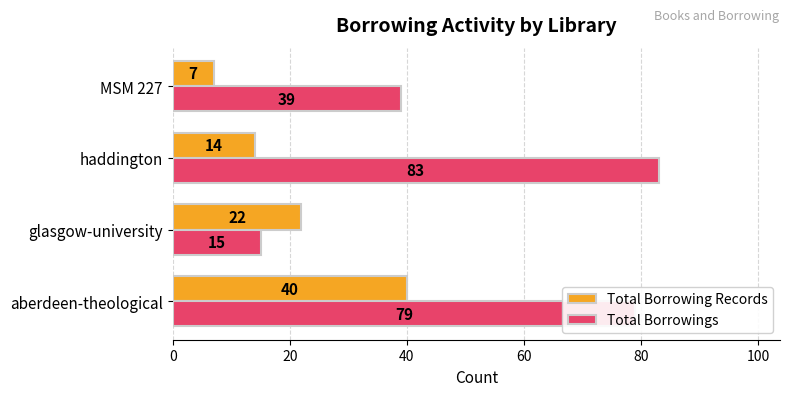

Which series has the widest spread of values?

Total Borrowings